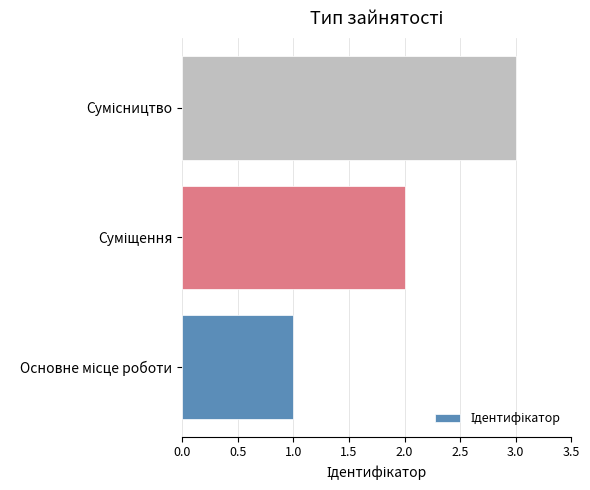

What is the greatest value displayed?

3